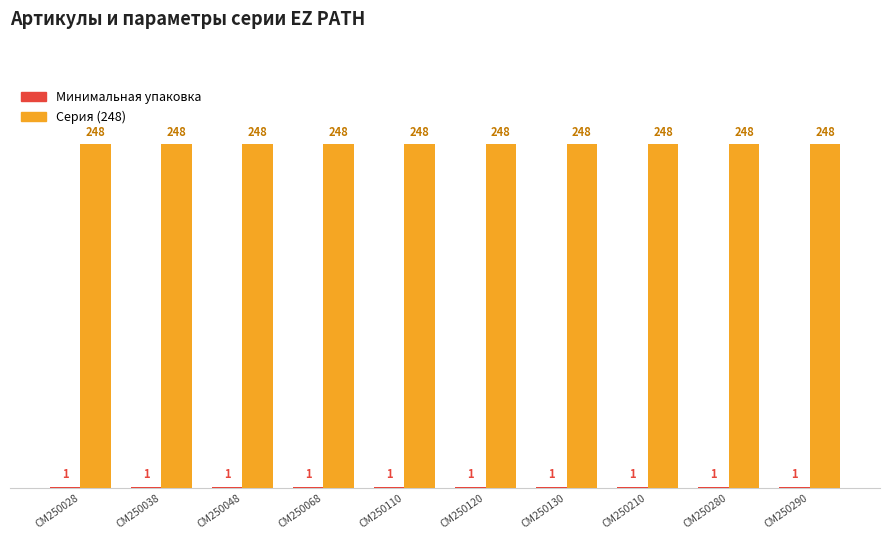

At how many categories does at least one series exceed 200?

10